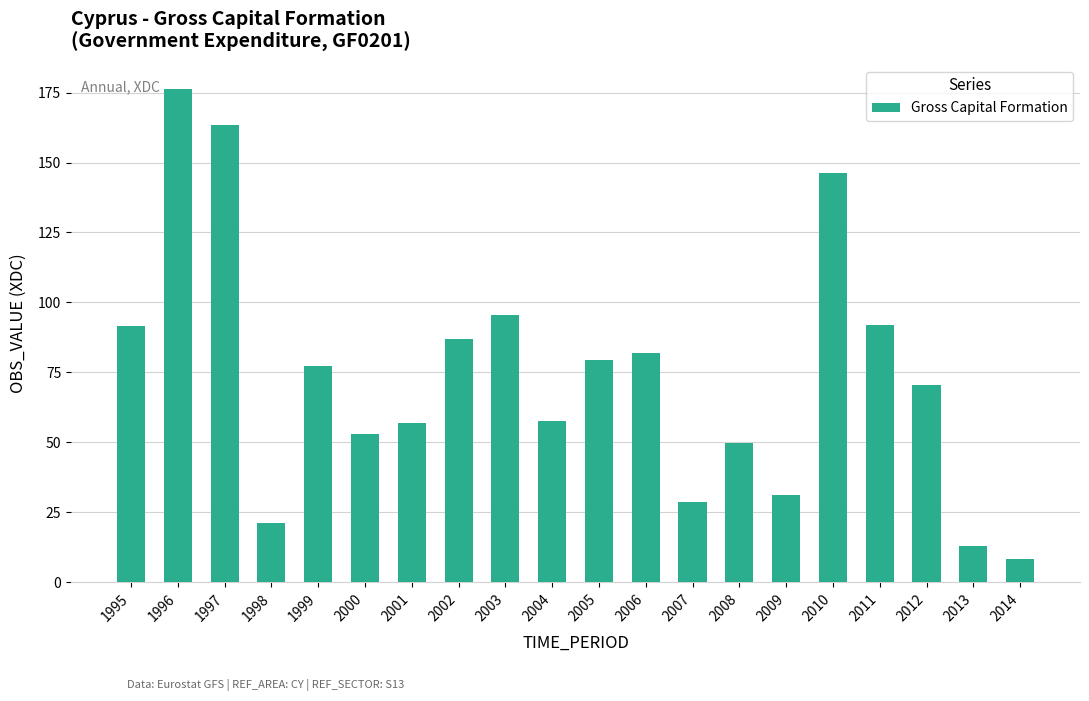

Count the number of values greater than 77.

10